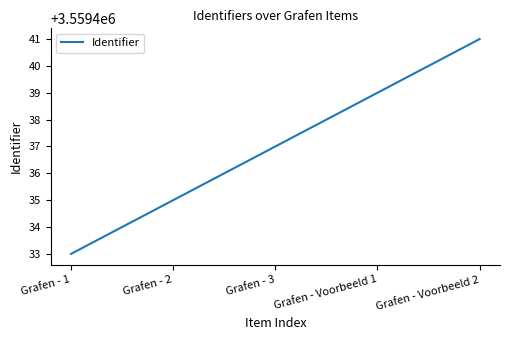

Reading right to left, what are all the values shown in this chart?

Grafen - Voorbeeld 2=3559441	Grafen - Voorbeeld 1=3559439	Grafen - 3=3559437	Grafen - 2=3559435	Grafen - 1=3559433